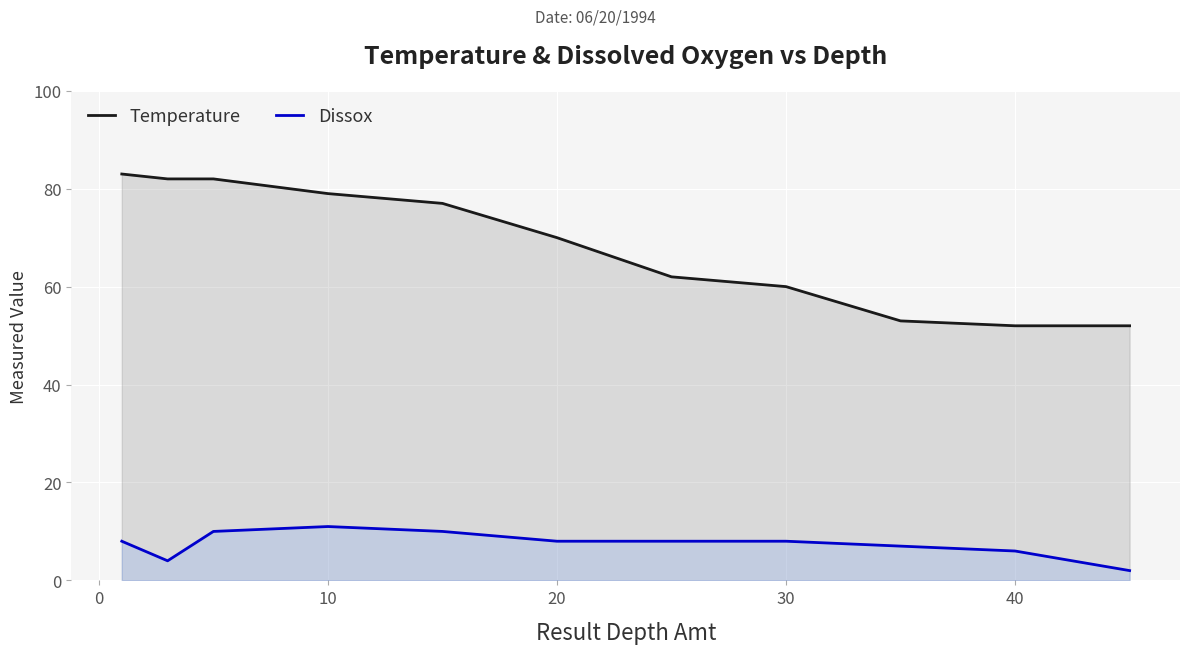

Which series has the largest total across all categories?

Temperature